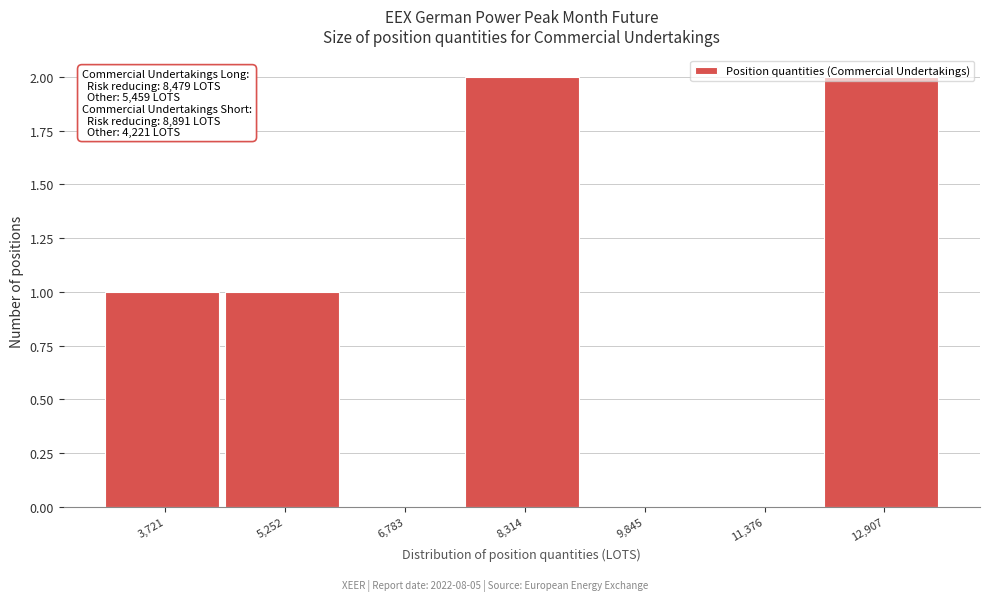

True or false: the data shows -1 at 9,845.

False